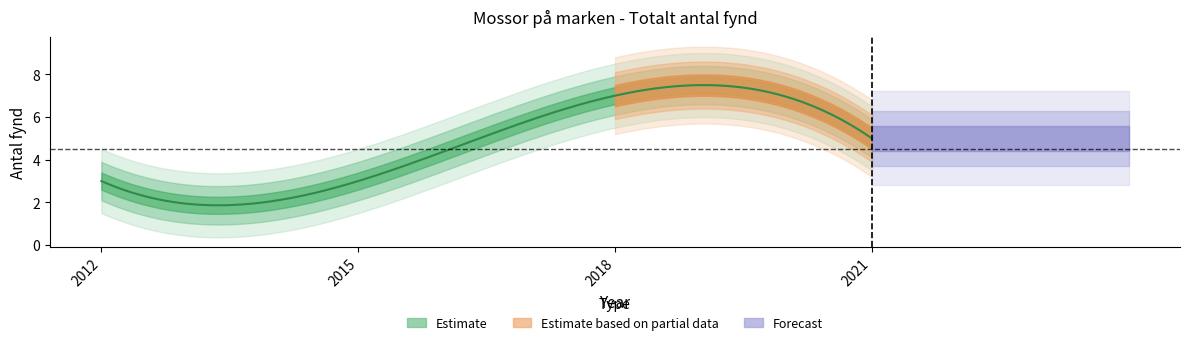

List the labels in order of value, largest first.

2018, 2021, 2012, 2015